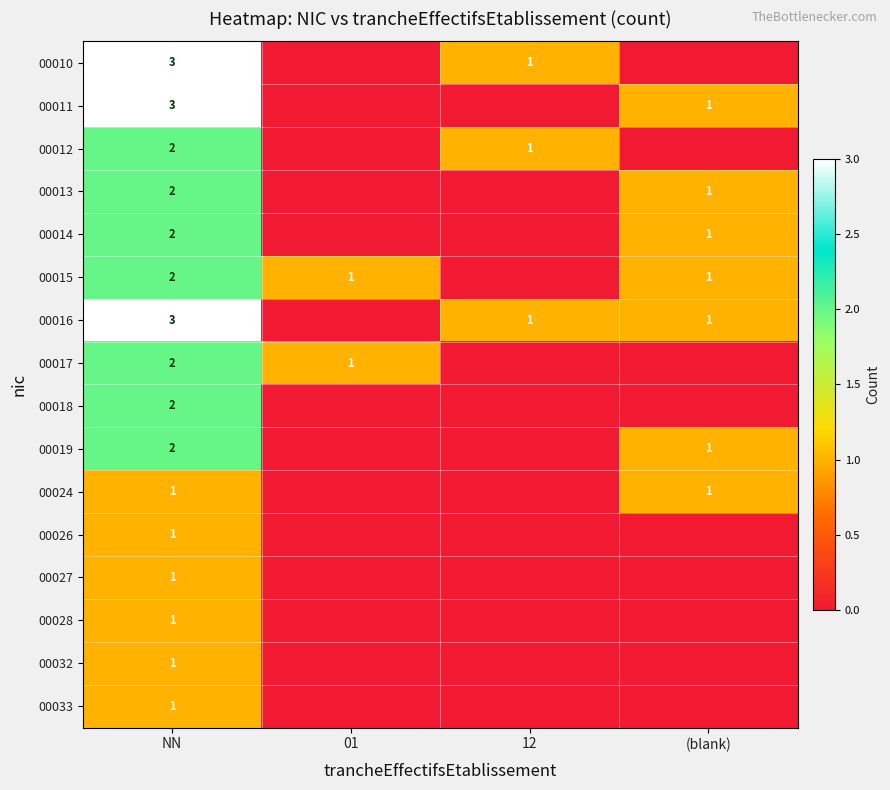

The value of 00027 at NN is 1. True or false?

True